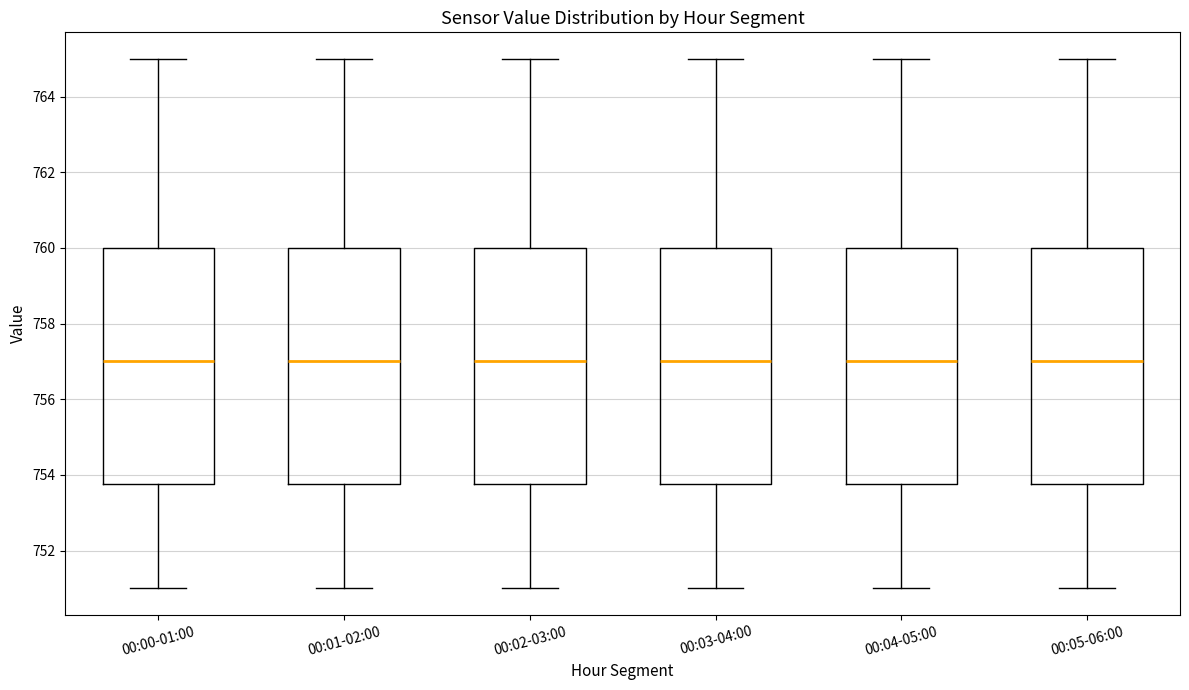

Reading left to right, read every box against the y-axis: the position of its median line, the range the box covers, and the ends of its whiskers. The values are not printed on the chart, so give them approximately, as read against the axis.

00:00-01:00: median 757.0, box 753.8 to 760.0, whiskers 751.0 to 765.0
00:01-02:00: median 757.0, box 753.8 to 760.0, whiskers 751.0 to 765.0
00:02-03:00: median 757.0, box 753.8 to 760.0, whiskers 751.0 to 765.0
00:03-04:00: median 757.0, box 753.8 to 760.0, whiskers 751.0 to 765.0
00:04-05:00: median 757.0, box 753.8 to 760.0, whiskers 751.0 to 765.0
00:05-06:00: median 757.0, box 753.8 to 760.0, whiskers 751.0 to 765.0